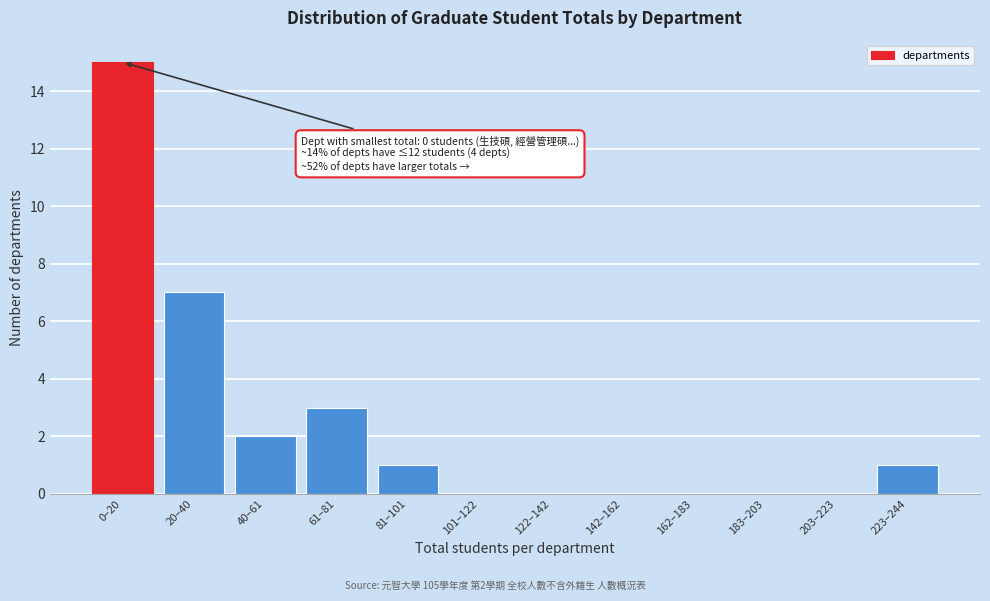

Reading right to left, transcribe all the data shown in this chart.

223–244=1	203–223=0	183–203=0	162–183=0	142–162=0	122–142=0	101–122=0	81–101=1	61–81=3	40–61=2	20–40=7	0–20=15